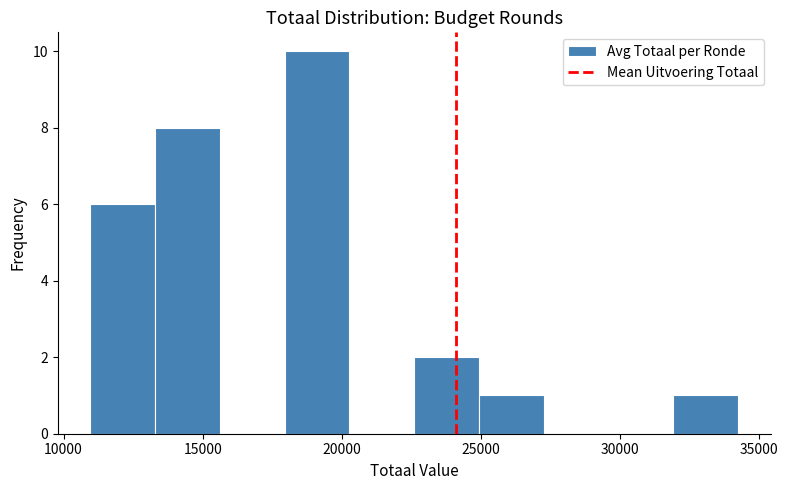

Reading left to right, list every bar in this chart as the range it spans on the x-axis followed by its height. Neither the bar edges nor the heights are printed on the chart, so give them approximately, as read against the axes.

11000 to 13500: 6
13500 to 15500: 8
15500 to 18000: 0
18000 to 20500: 10
20500 to 22500: 0
22500 to 25000: 2
25000 to 27500: 1
27500 to 29500: 0
29500 to 32000: 0
32000 to 34000: 1